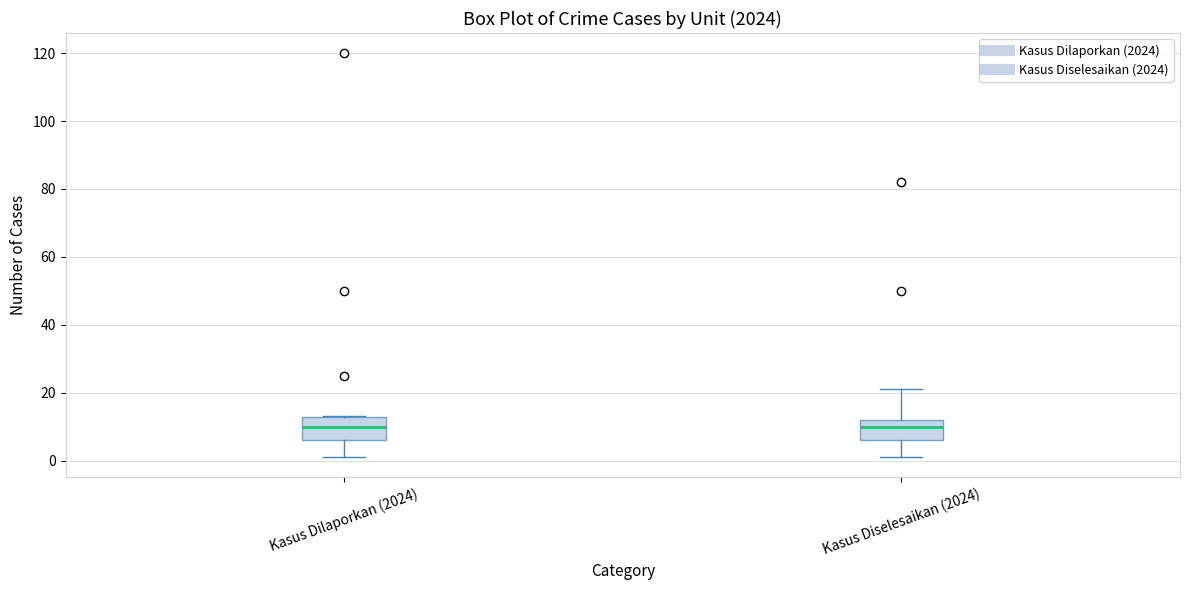

Reading left to right, transcribe this box plot: for each box, give where its median line is, the range the box spans, and where its two whiskers end, as read against the y-axis. The values are not printed on the chart, so give them approximately, as read against the axis.

Kasus Dilaporkan (2024): median 10, box 6 to 12, whiskers 2 to 14
Kasus Diselesaikan (2024): median 10, box 6 to 12, whiskers 2 to 22